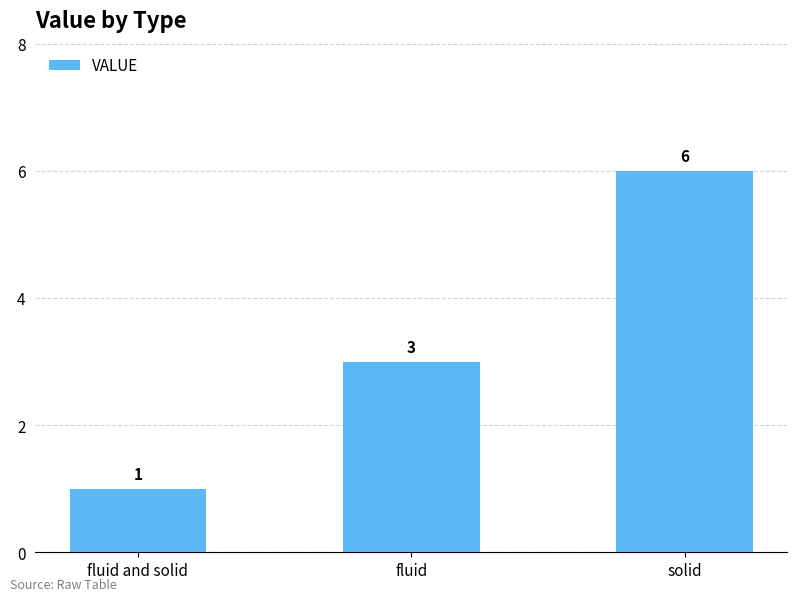

What is the value of the 1st bar from the left?

1